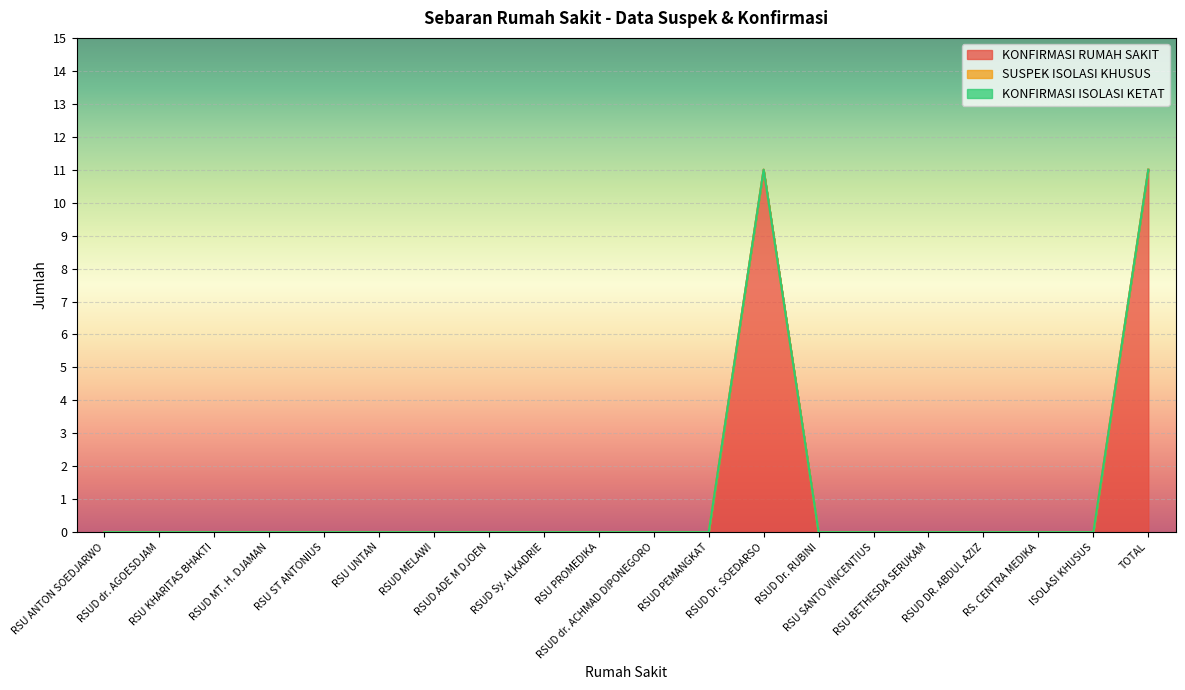

What is the label of the 17th point from the right?

RSUD MT. H. DJAMAN